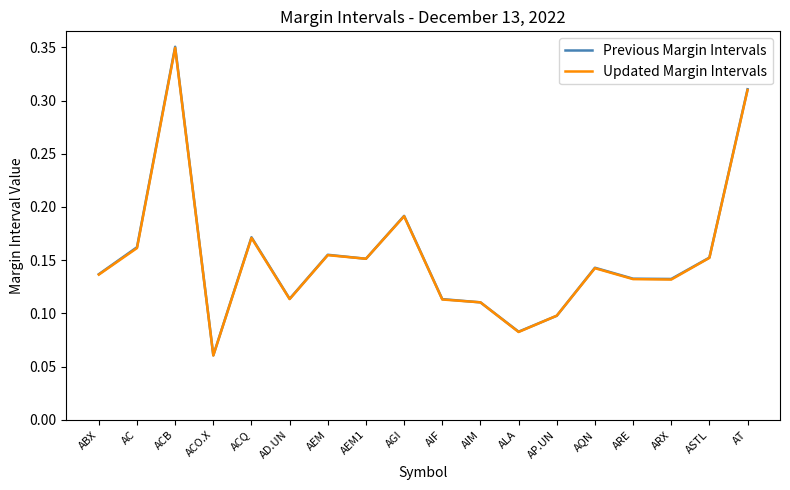

Where is Updated Margin Intervals nearest to the value 0?

ACO.X